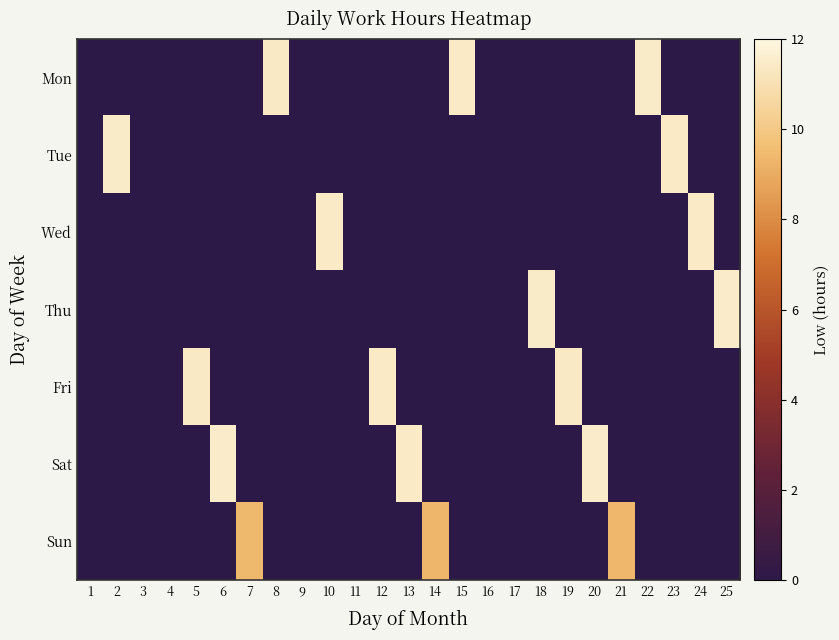

Count the number of data series in this chart.

7